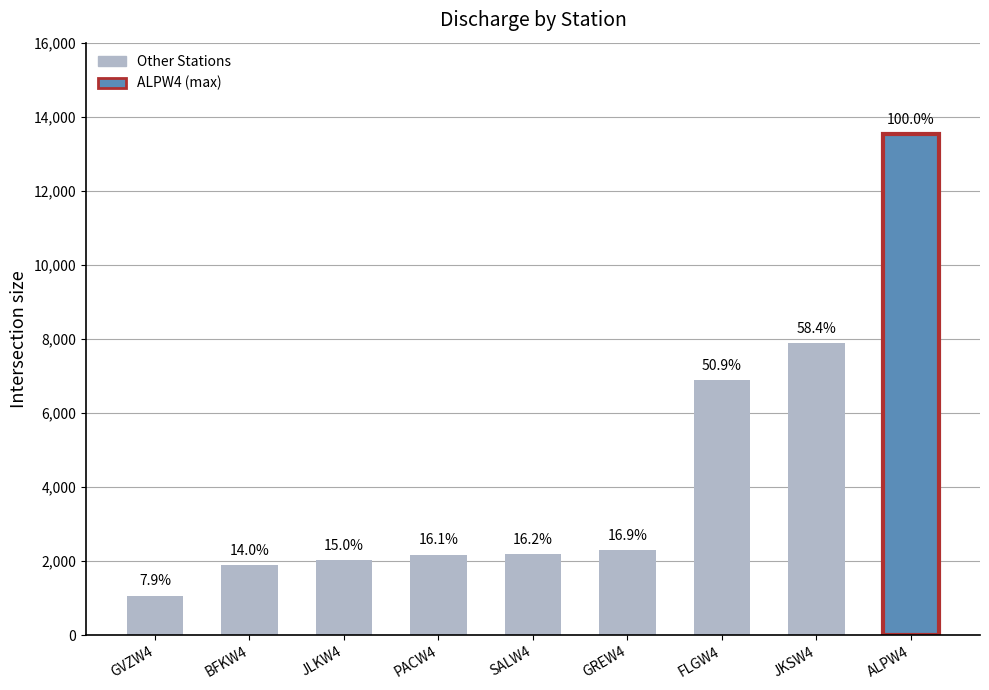

Reading right to left, transcribe all the data shown in this chart.

ALPW4=13524	JKSW4=7877	FLGW4=6876	GREW4=2288	SALW4=2181	PACW4=2172	JLKW4=2020	BFKW4=1889	GVZW4=1062